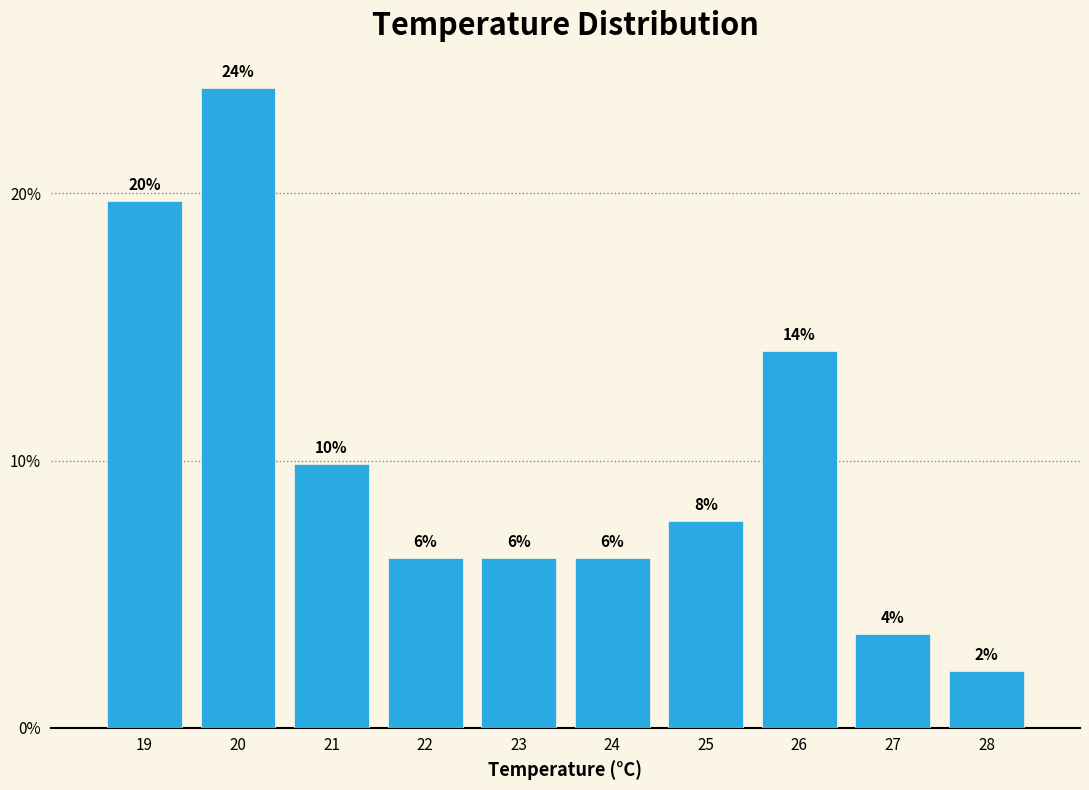

How many bars are there in total?

10